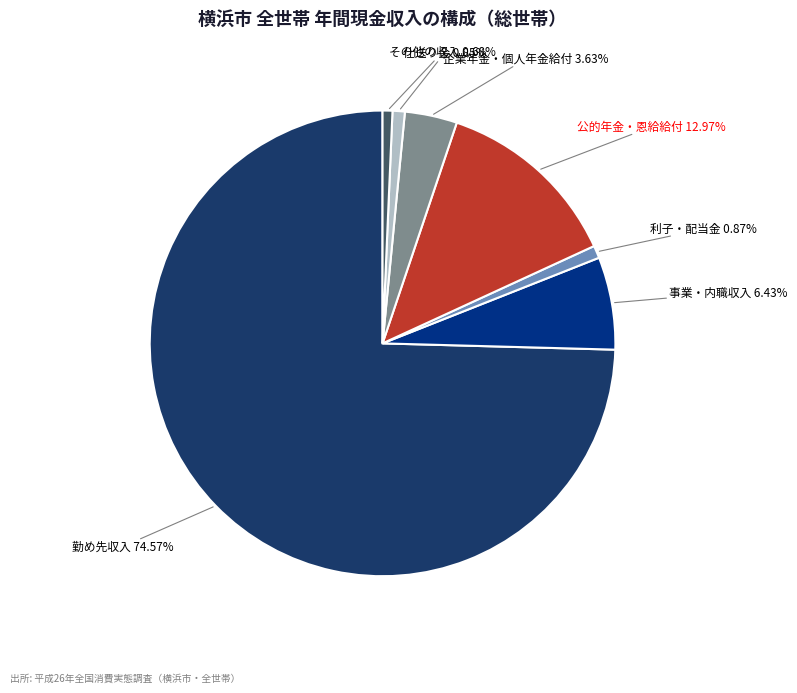

What is the majority slice?

勤め先収入